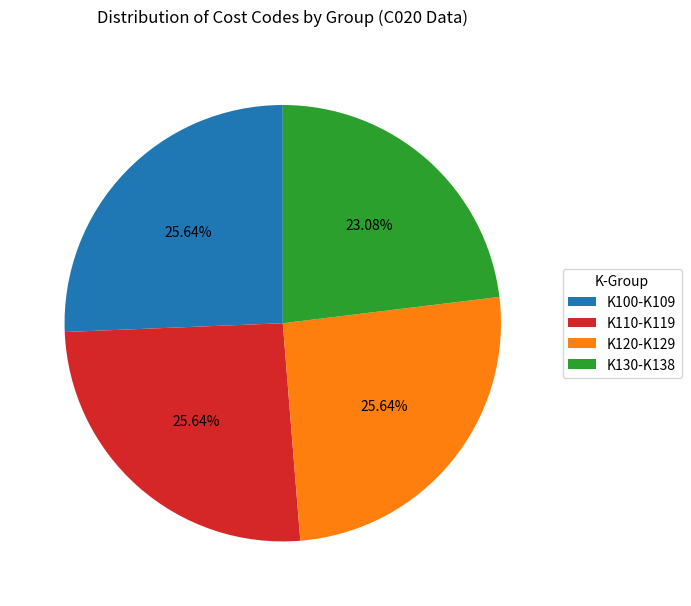

How many segments does this pie chart have?

4